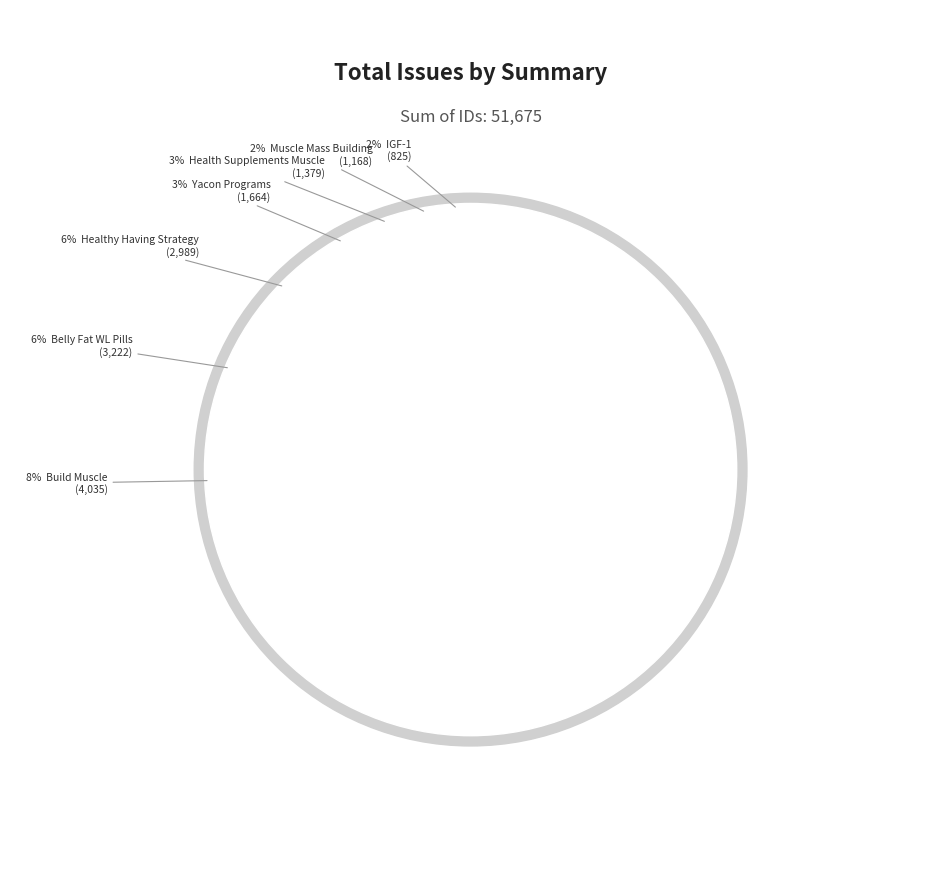

How much of the chart is everything except IGF-1?

98.4%